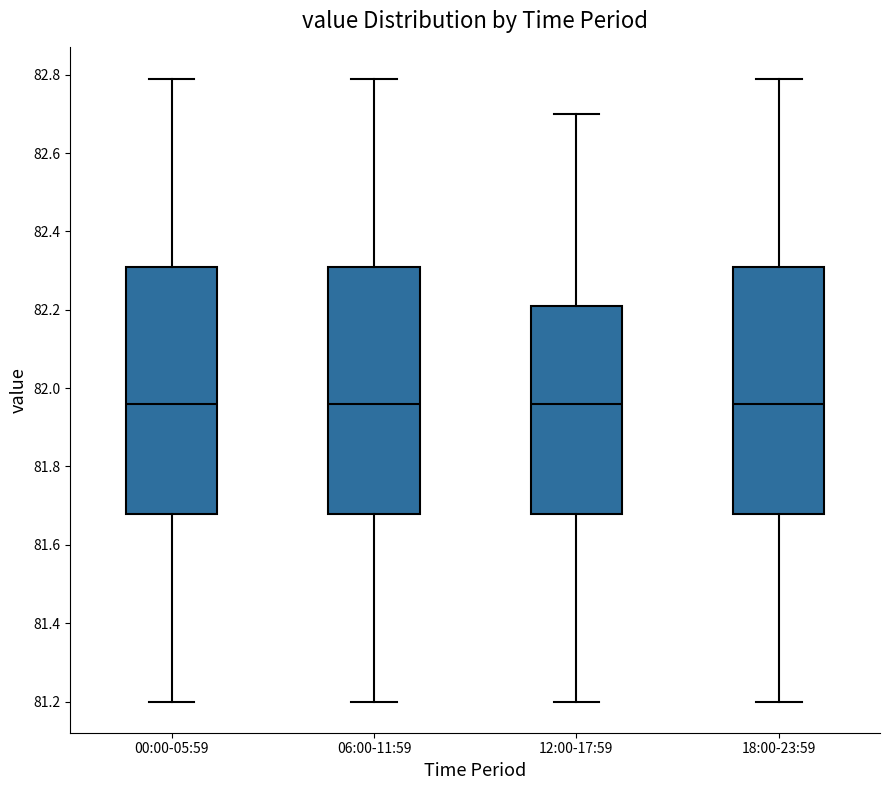

Where is the upper edge of the box for 00:00-05:59 on the y-axis? The values are not printed on the chart, so give them approximately, as read against the axis.

82.32